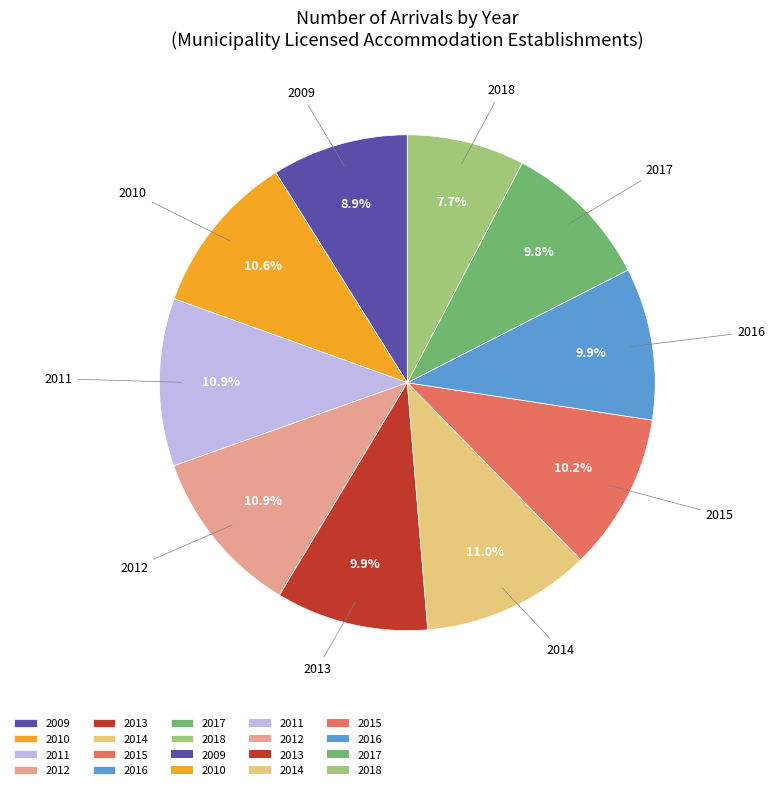

What is the ratio of the value at 2011 to the value at 2010?

1.0